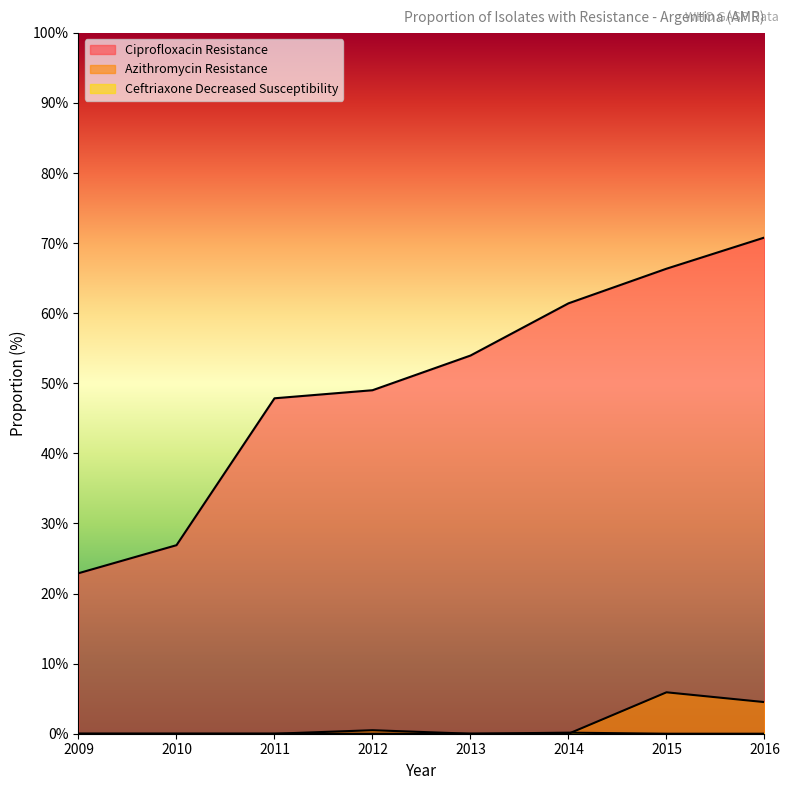

List the labels in order of Azithromycin Resistance value, smallest first.

2009, 2010, 2011, 2013, 2014, 2012, 2016, 2015